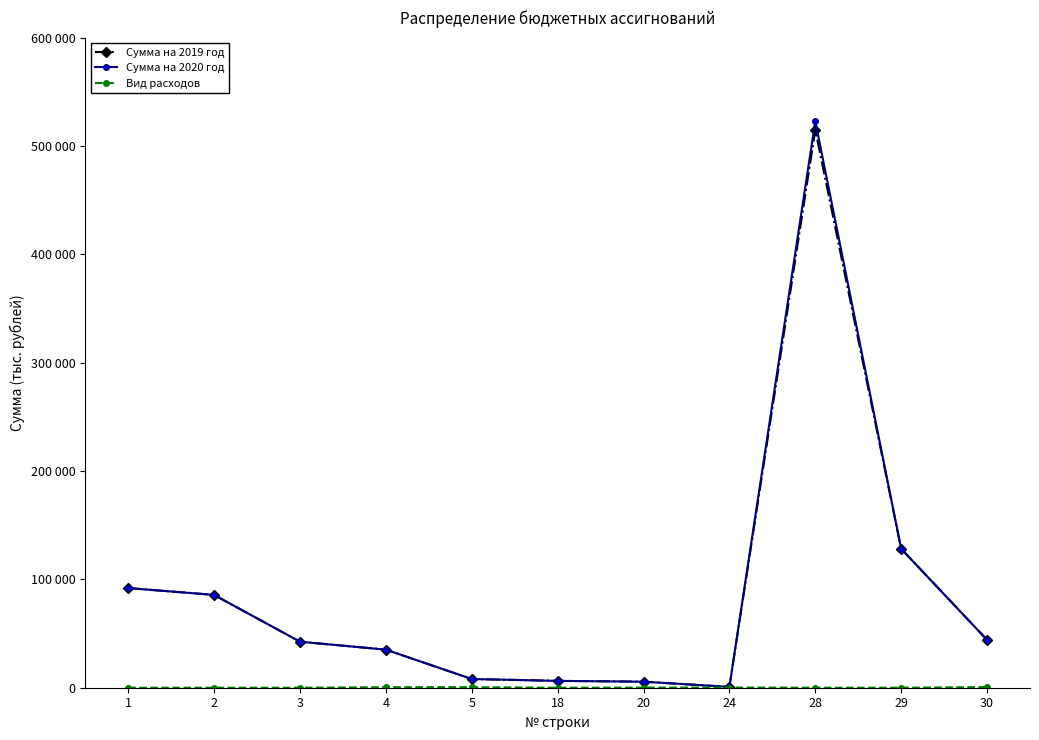

True or false: Вид расходов and Сумма на 2019 год intersect in this chart.

False